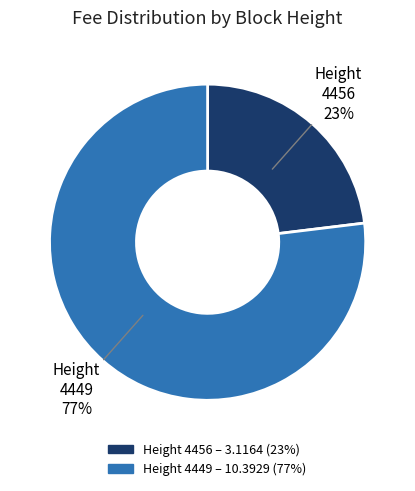

How many segments does this pie chart have?

2